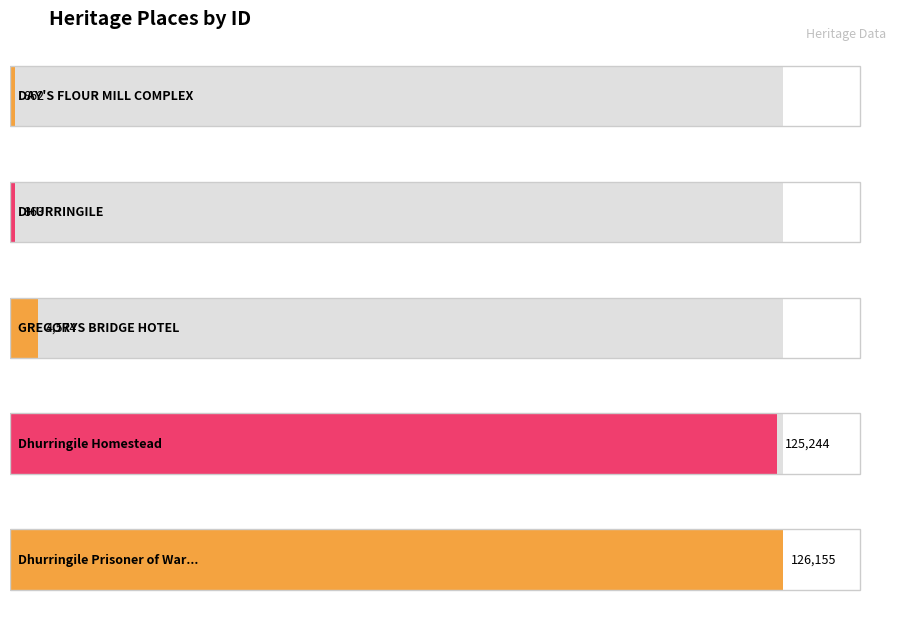

What is the sum of the values at Dhurringile Prisoner of War Camp and GREGORYS BRIDGE HOTEL?

130729